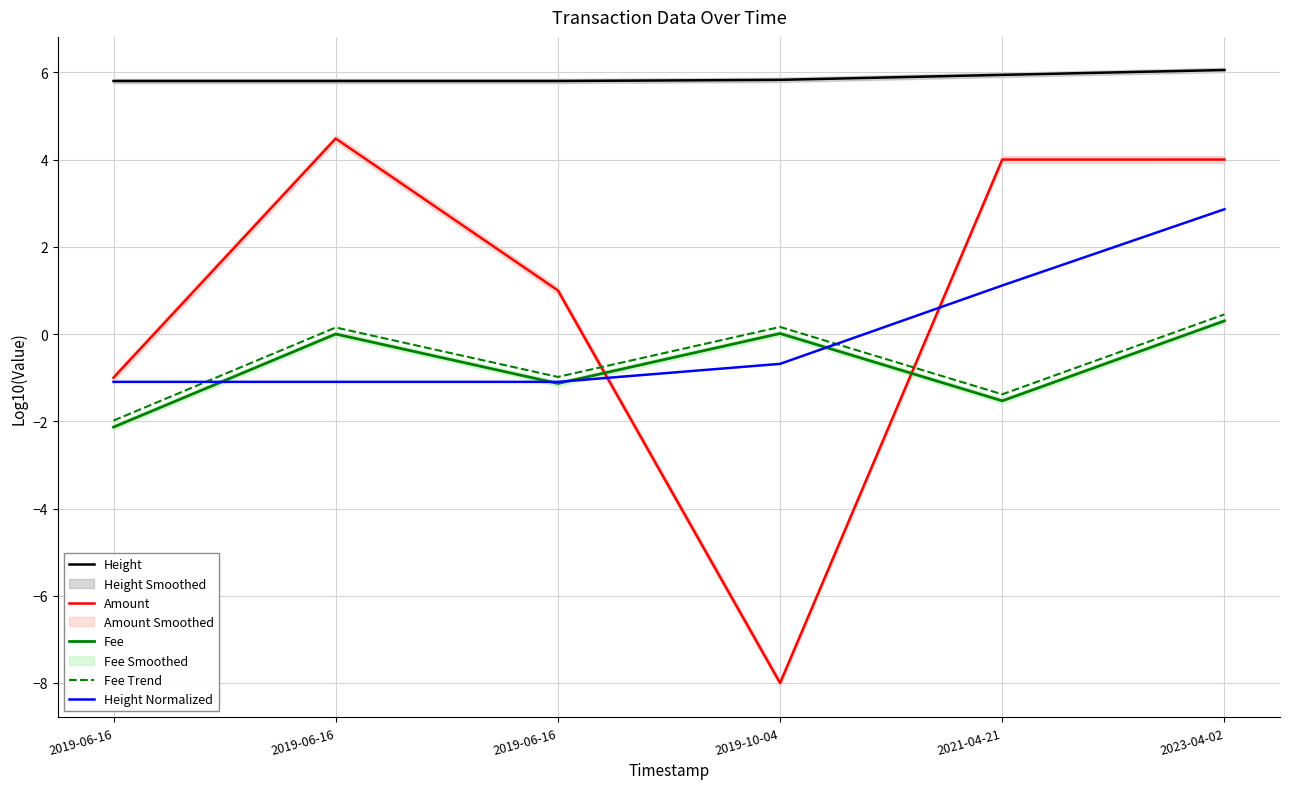

Does the chart display data point markers on the line(s)?

No